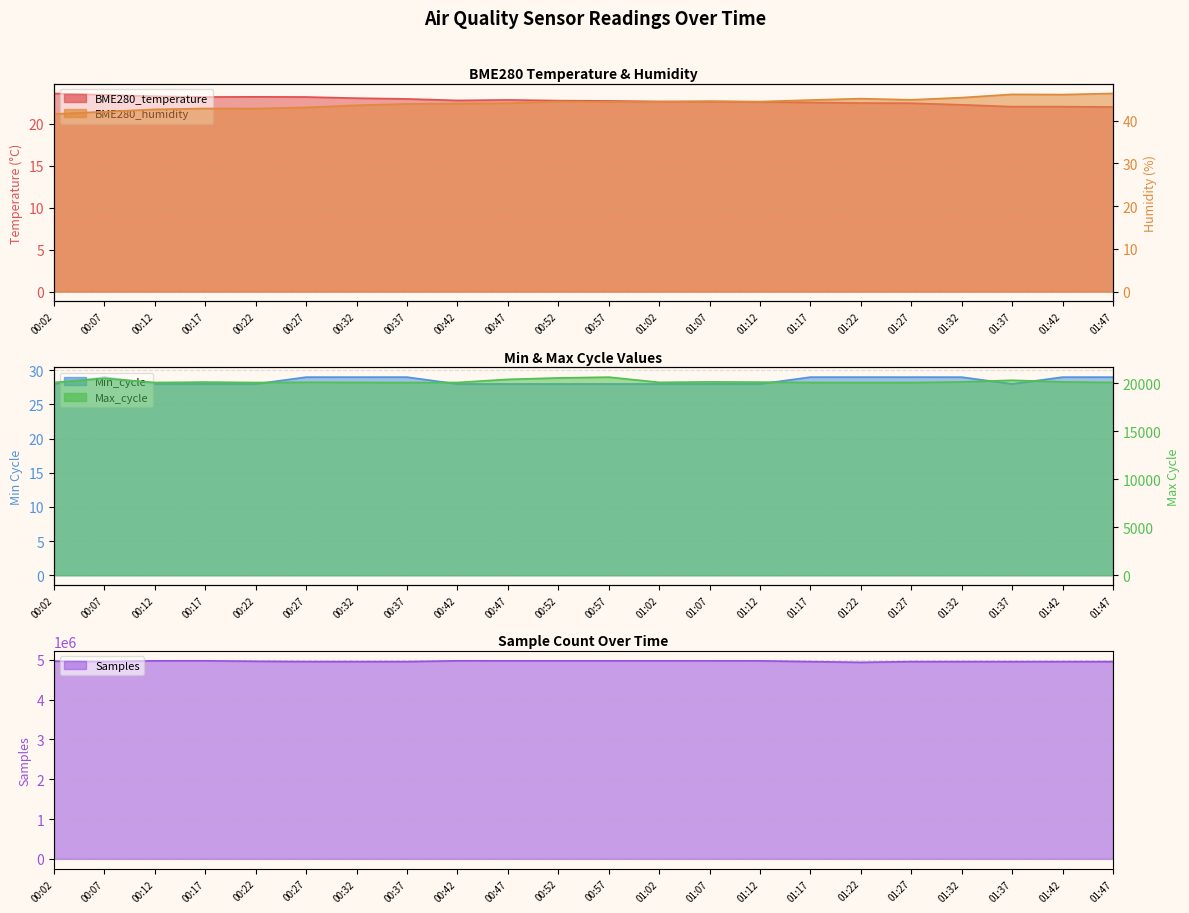

What is the difference between the maximum and minimum values in the BME280_temperature series?

1.6